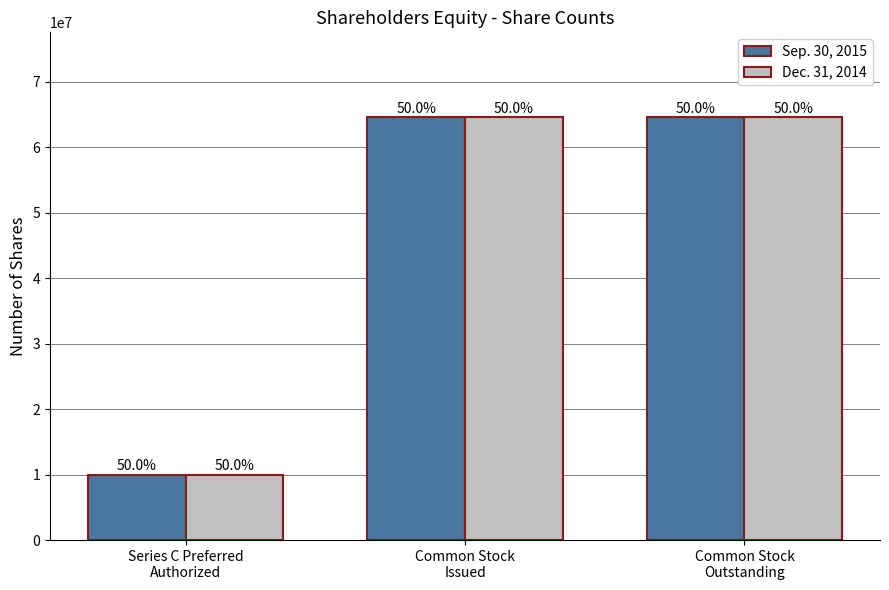

At how many categories does at least one series exceed 51812181?

2